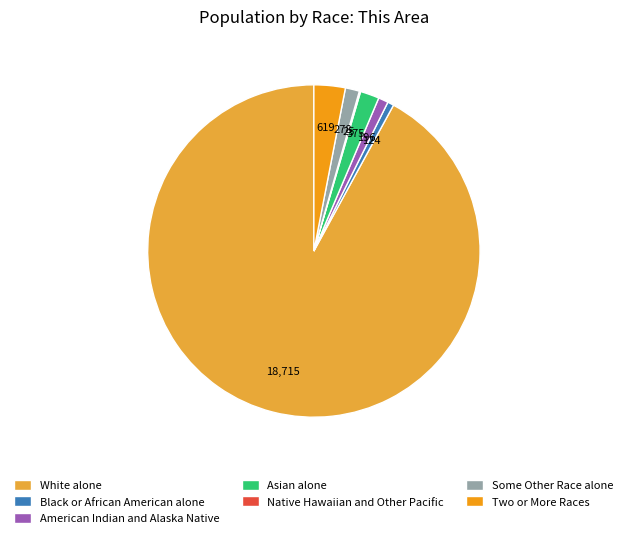

Which slice is the largest?

White alone